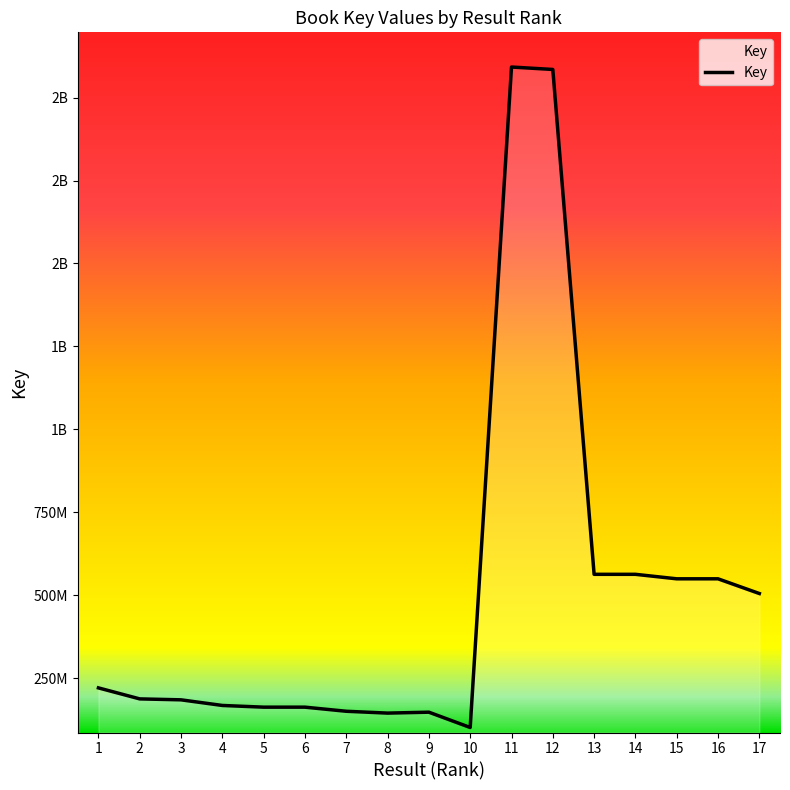

Reading left to right, transcribe all the data shown in this chart.

220537180	187346035	184504584	167552681	162423852	162420868	150048849	144493071	147277351	101154607	2092133546	2084814770	562894923	562891587	549343760	549339008	505002311